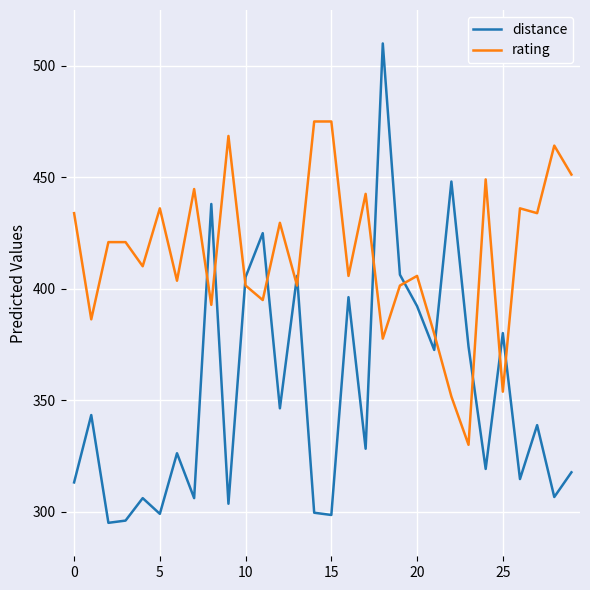

Which series has the widest spread of values?

distance